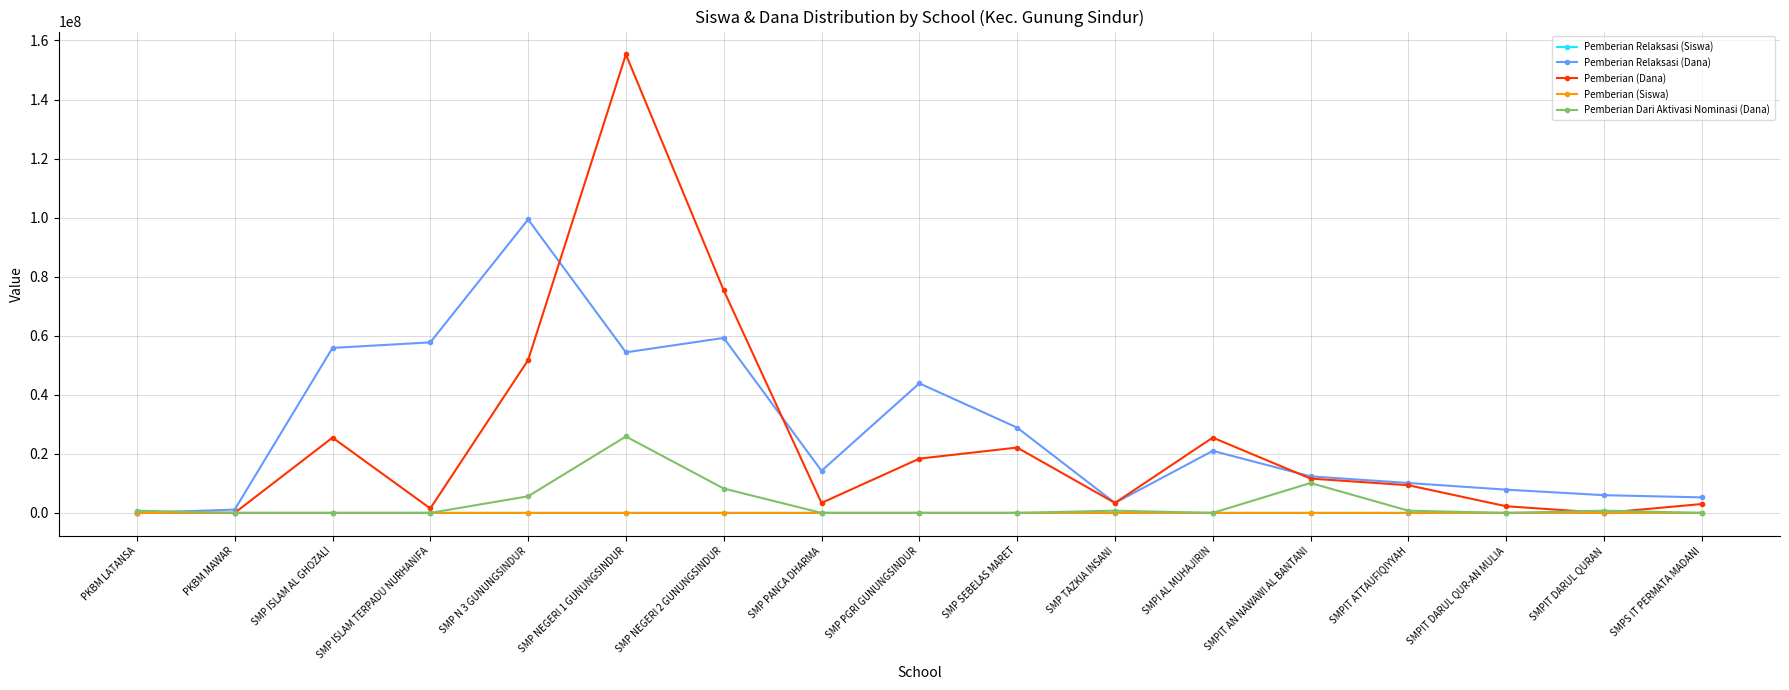

Which series has the largest range (max minus min)?

Pemberian (Dana)